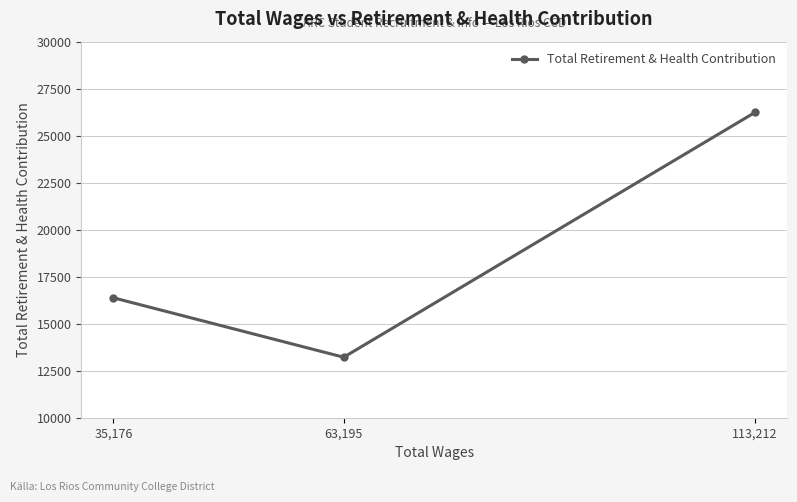

How many values are between 13217 and 26236?

3